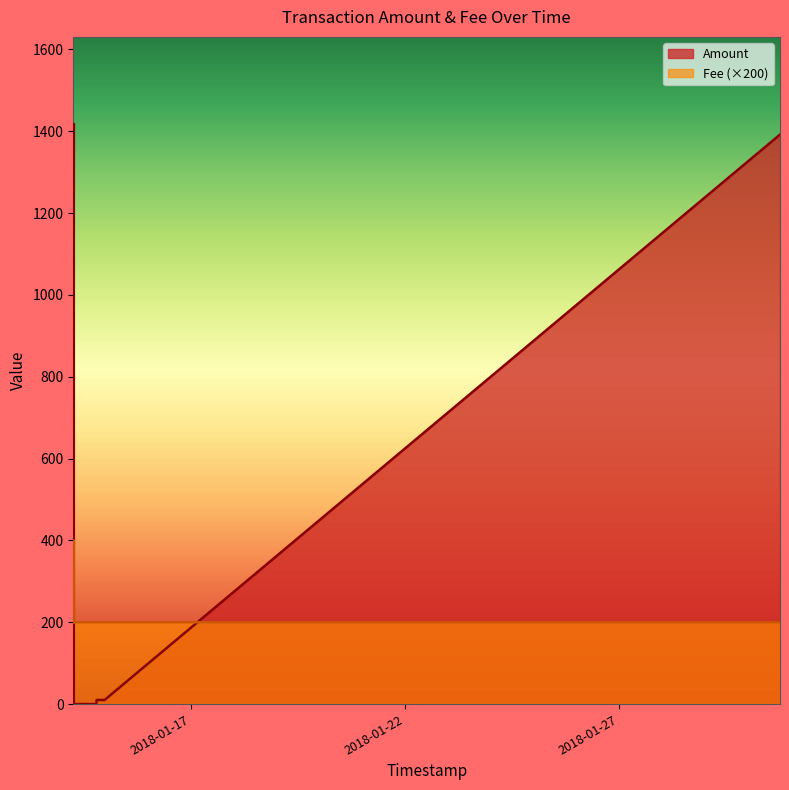

Is it true that Fee equals 1 at 2018-01-30 18:21:09?

True